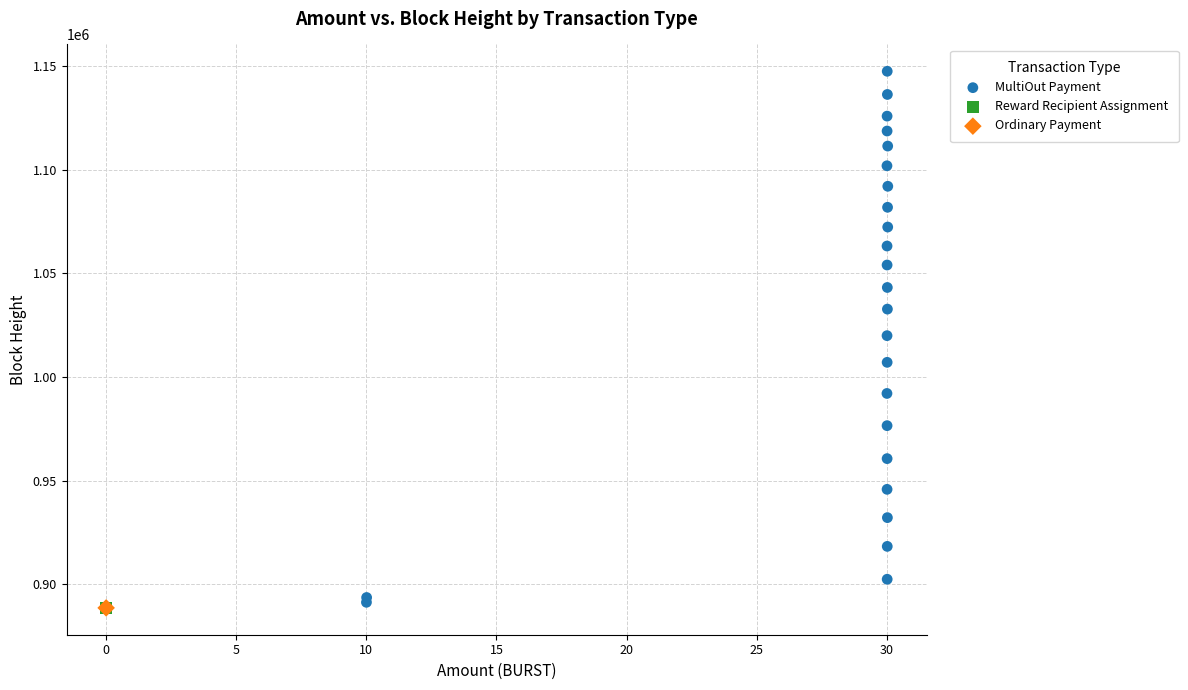

What are all the series names shown in the legend?

MultiOut Payment, Reward Recipient Assignment, Ordinary Payment